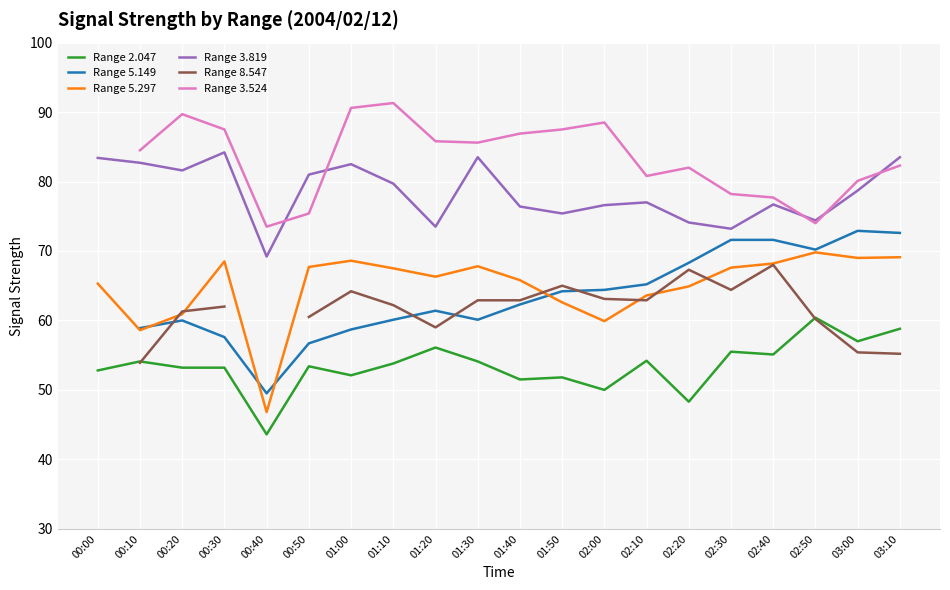

Between 02:30 and 02:50, which series saw the biggest shift?

Range 2.047